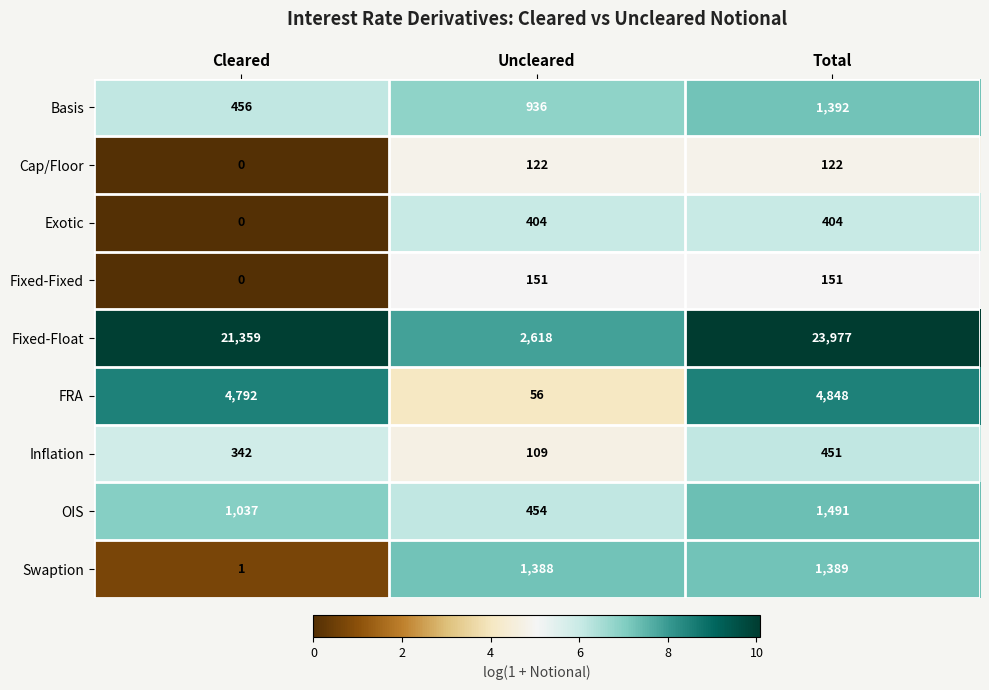

Count the number of data series in this chart.

9